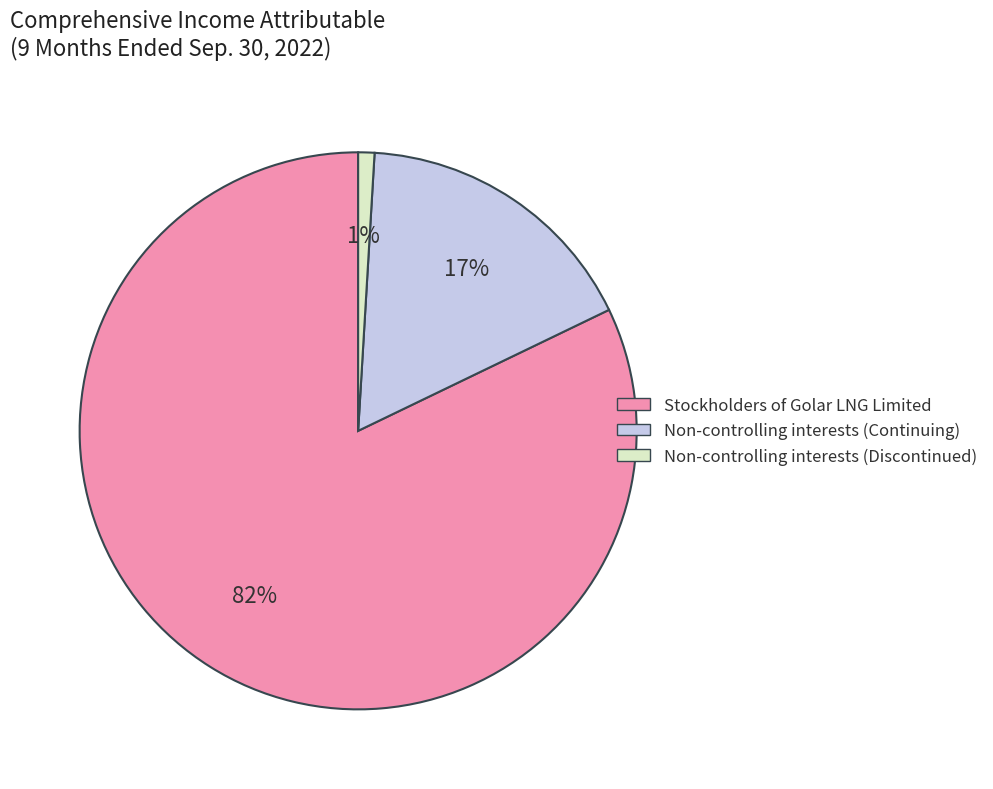

Does Stockholders of Golar LNG Limited account for over 50% of the chart?

Yes